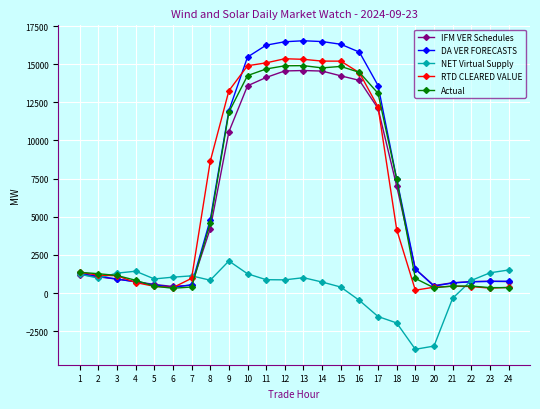

What value does the IFM VER Schedules series have at 4?

746.8